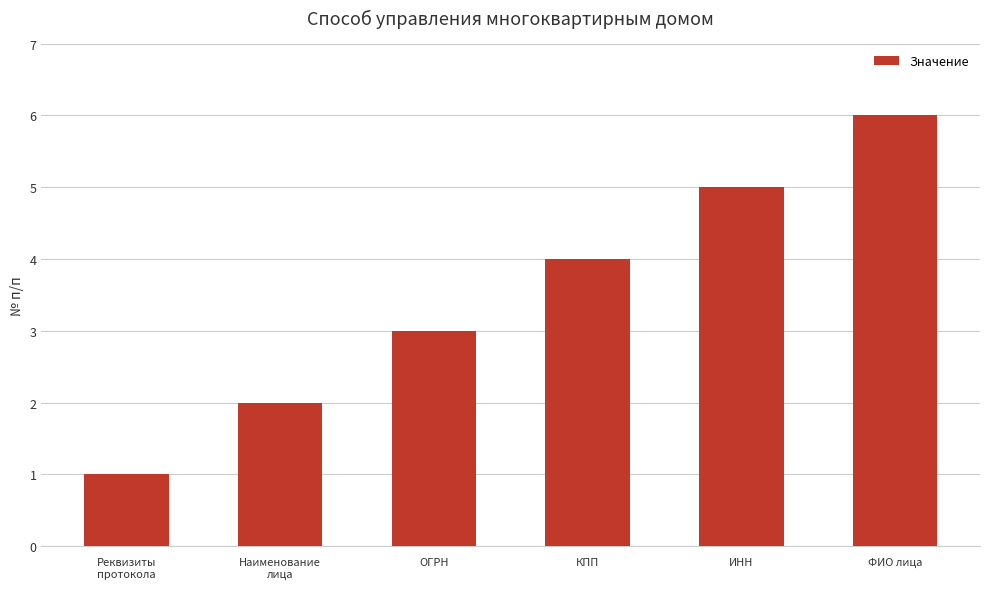

The value at КПП is 7. True or false?

False